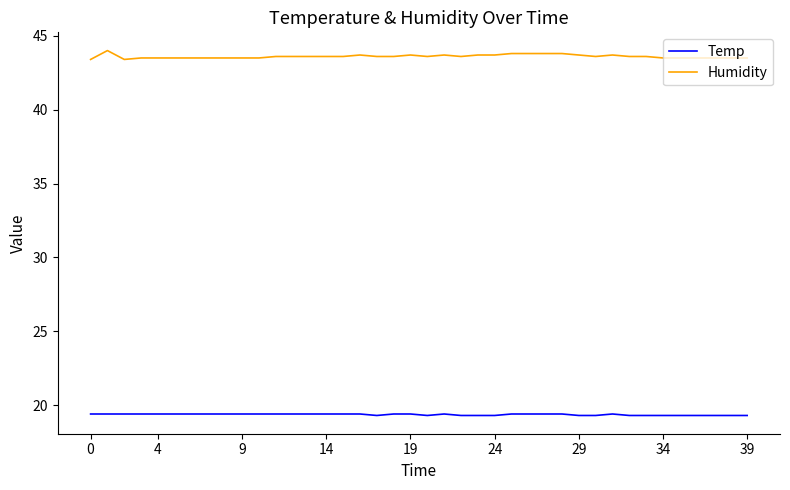

What is the difference between the maximum and minimum values in the Humidity series?

0.6